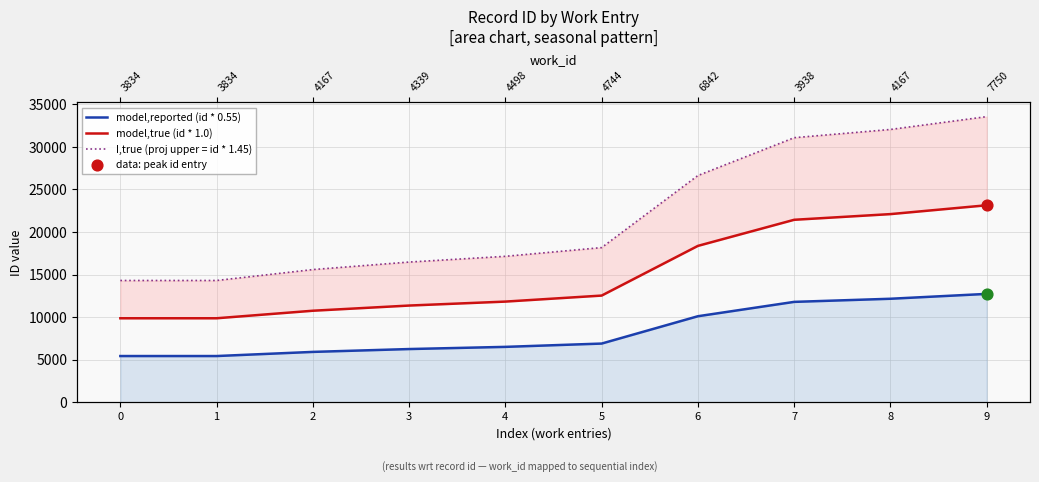

Which series reaches the minimum Y coordinate?

model,reported (id * 0.55)